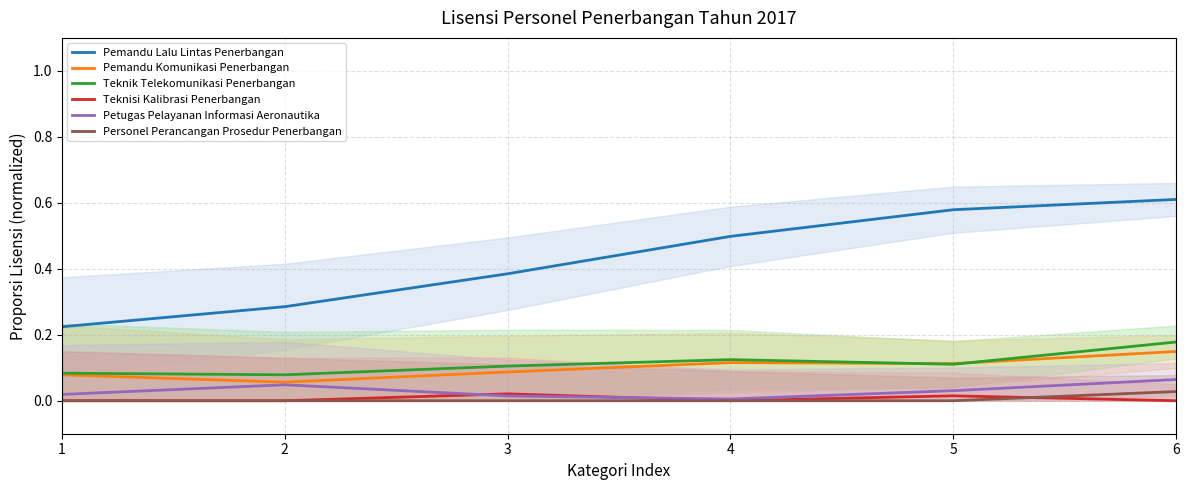

At which label is Petugas Pelayanan Informasi Aeronautika closest to 0?

4